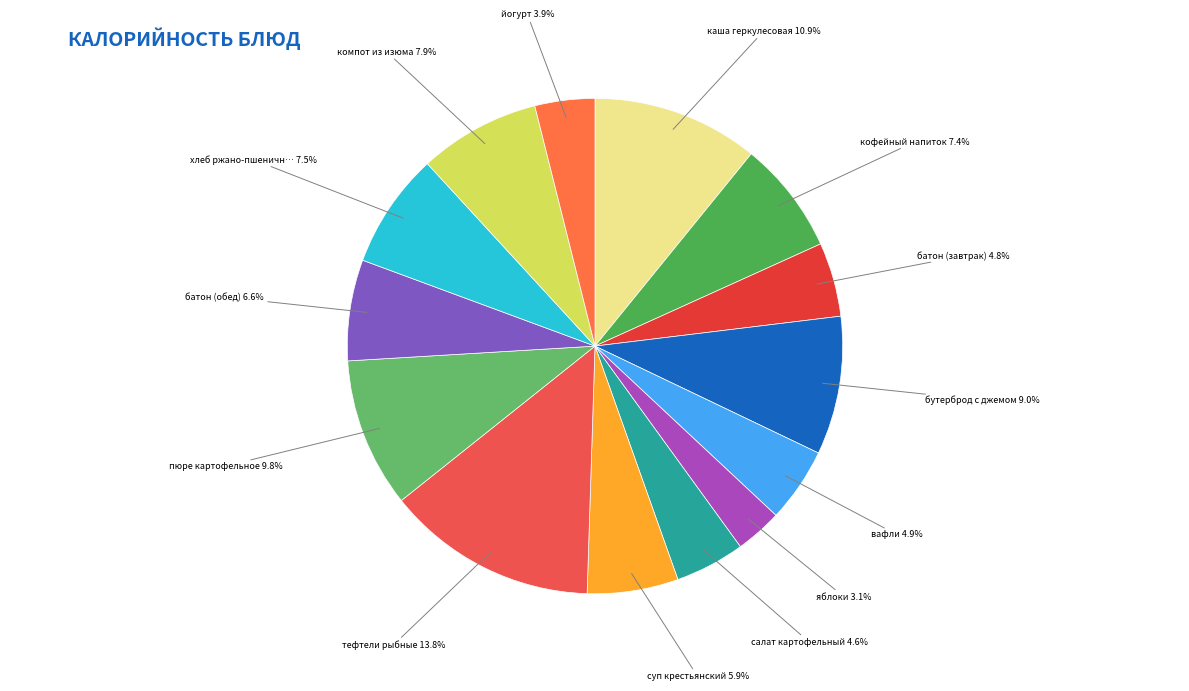

Count the number of slices in the pie.

14